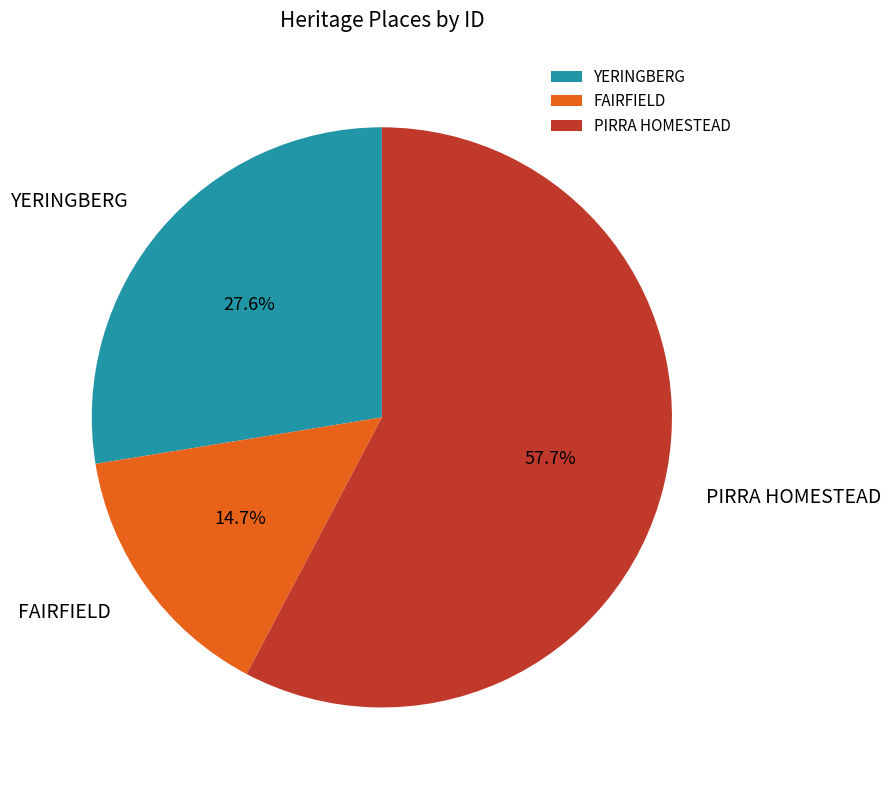

Which category has the biggest portion of the pie?

PIRRA HOMESTEAD